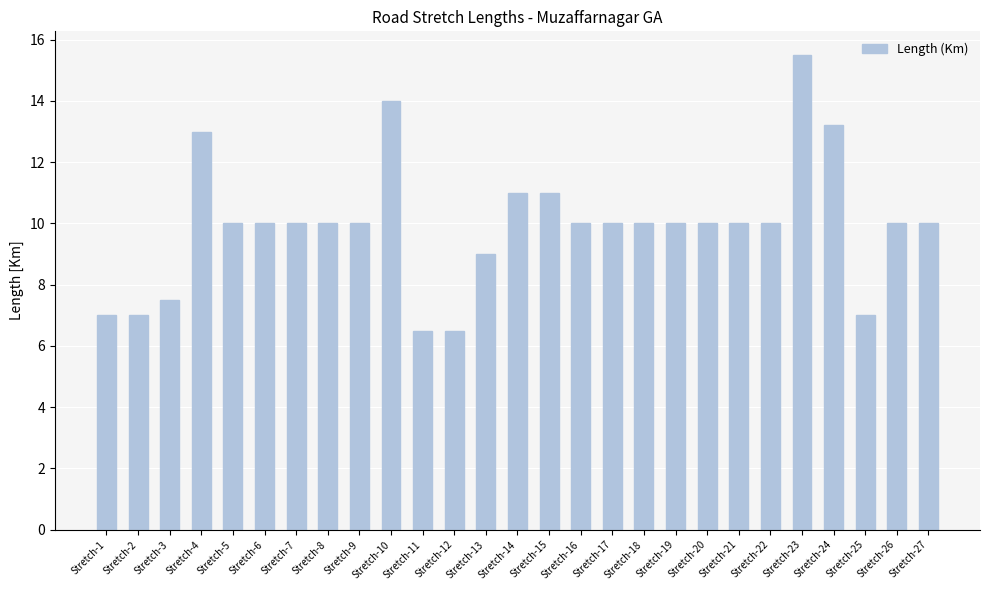

What is the maximum value shown in the chart?

15.5